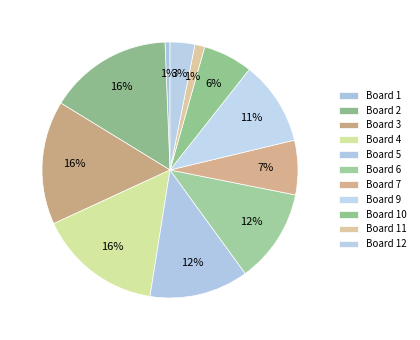

How many slices are in this pie chart?

11